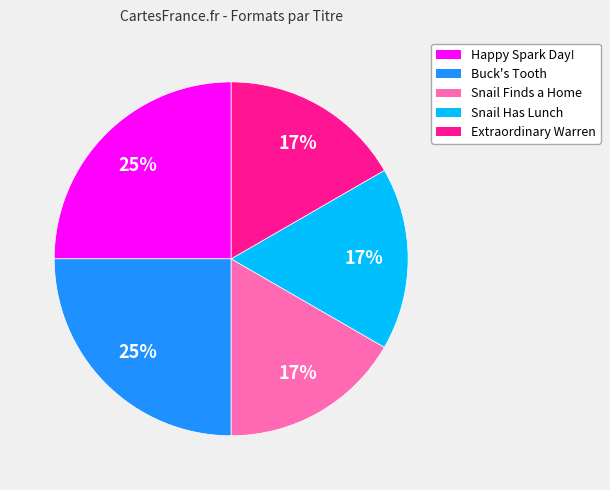

Count the number of slices in the pie.

5